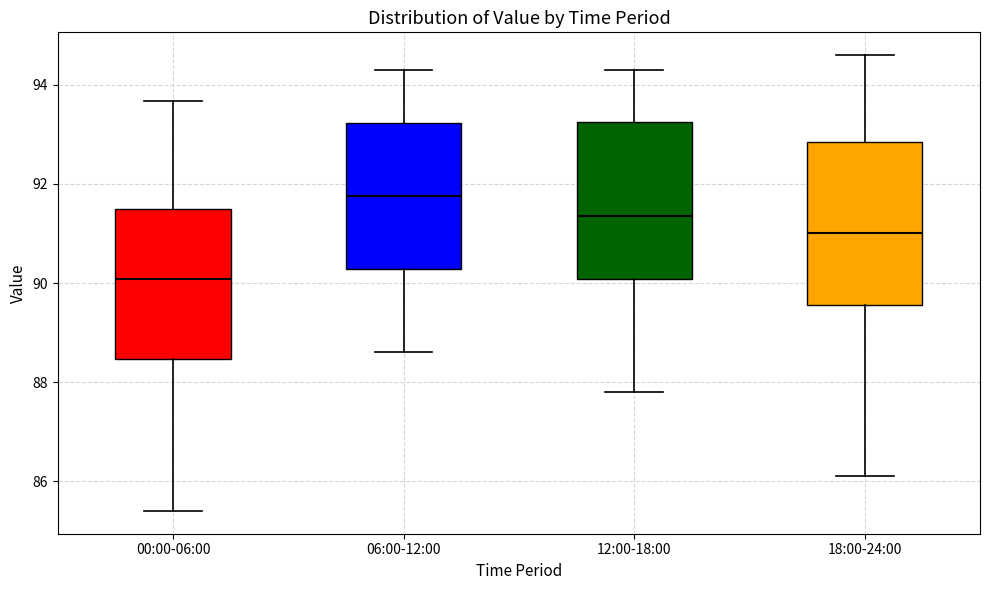

Which box's median line is the lowest?

00:00-06:00